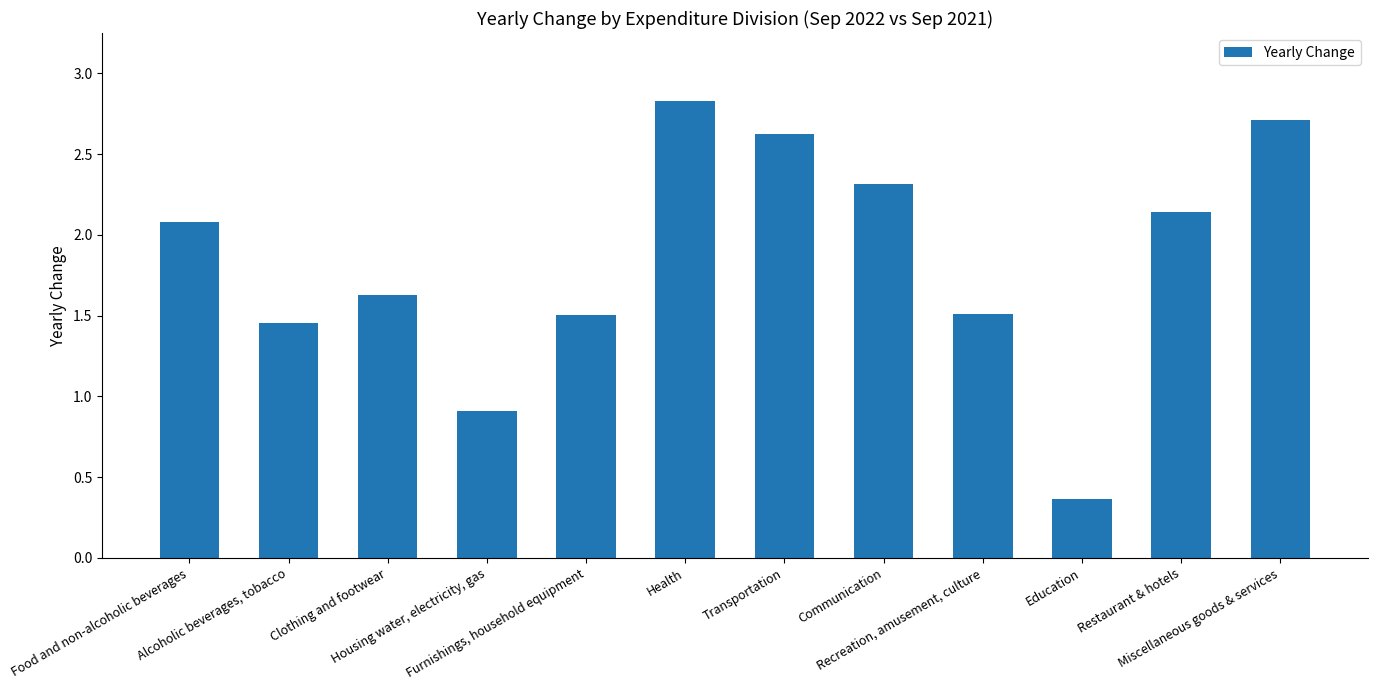

Rank the categories by value from lowest to highest.

Education, Housing water, electricity, gas, Alcoholic beverages, tobacco, Furnishings, household equipment, Recreation, amusement, culture, Clothing and footwear, Food and non-alcoholic beverages, Restaurant & hotels, Communication, Transportation, Miscellaneous goods & services, Health